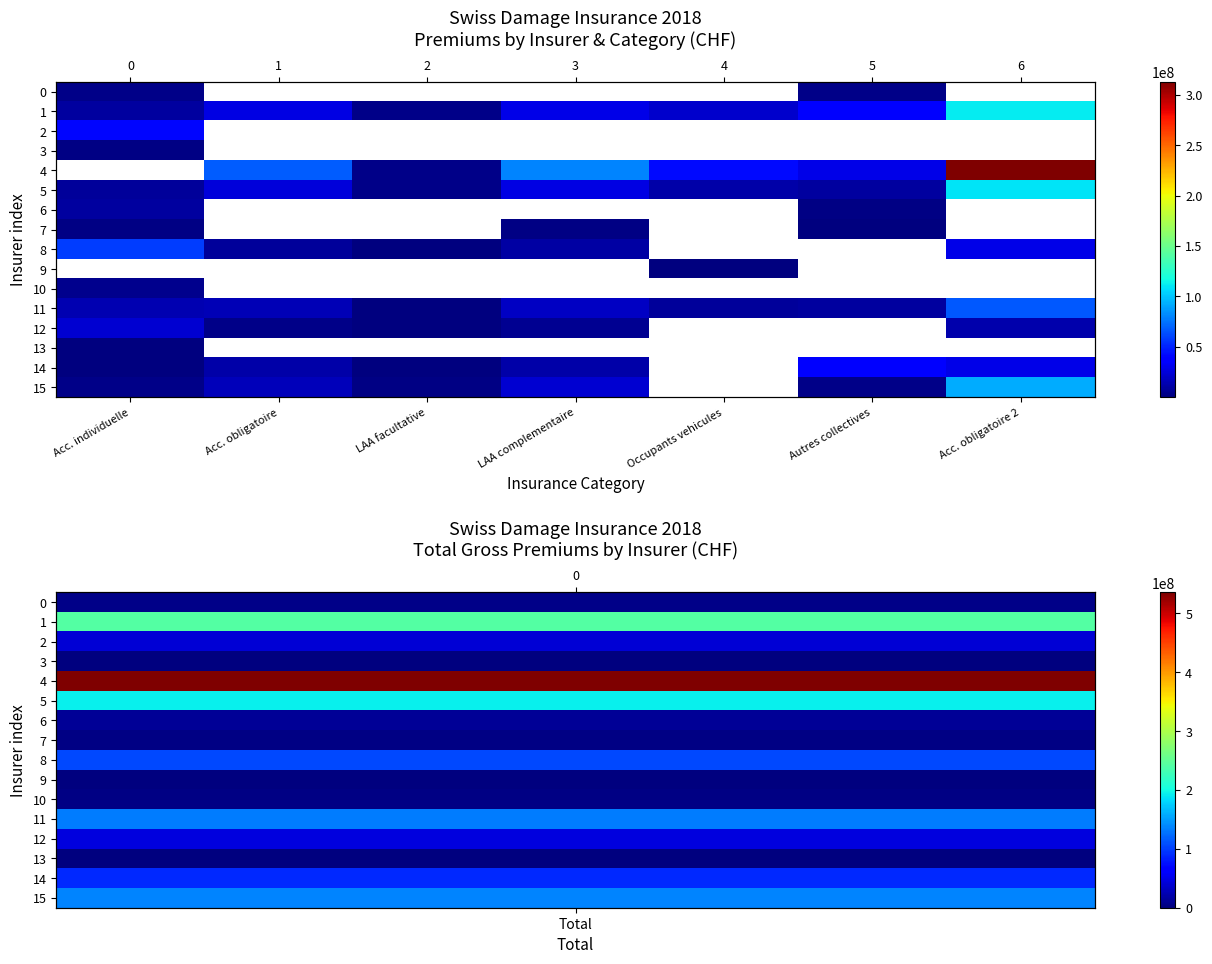

How many values in the 8 series exceed 28181684?

1